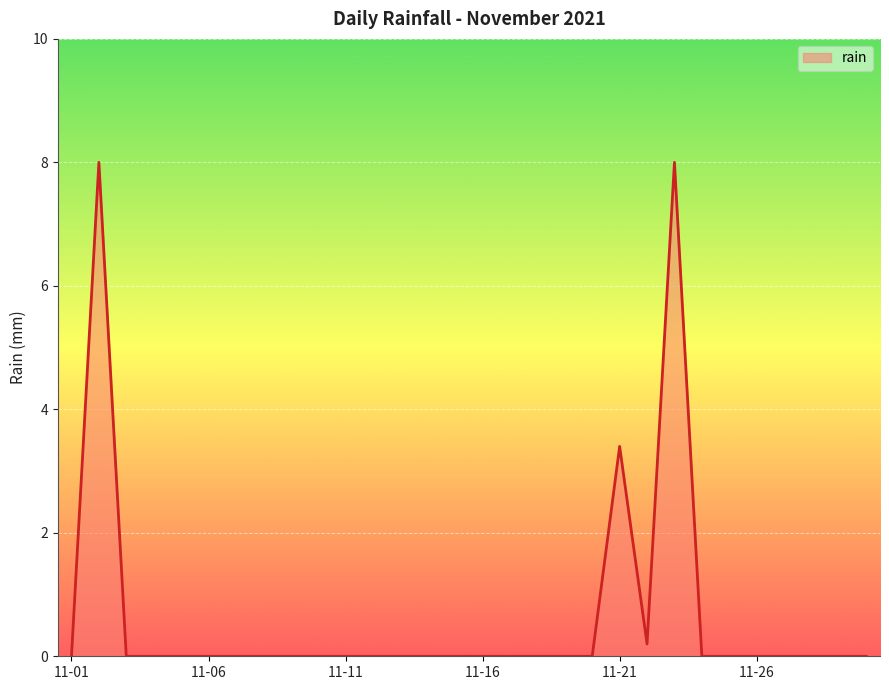

What is the difference between the maximum and minimum values?

8.0